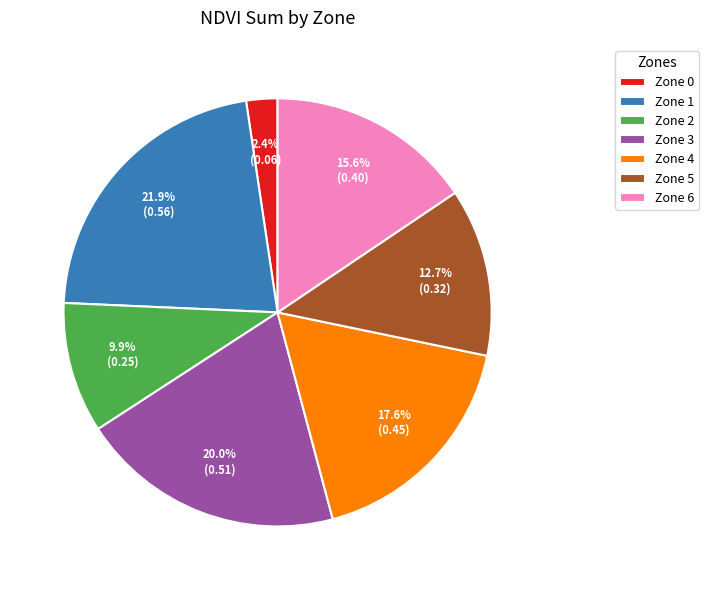

What is the smallest slice in the pie chart?

Zone 0